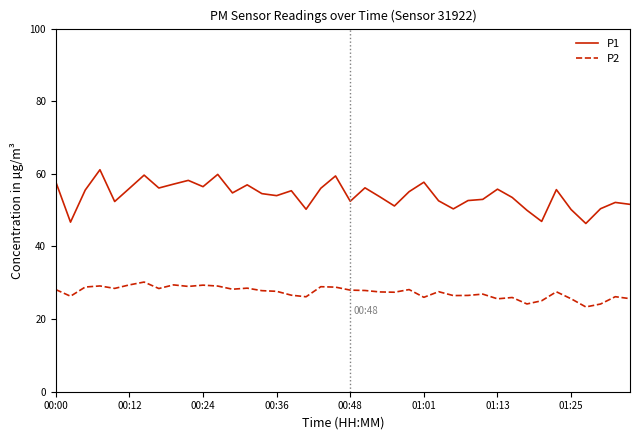

True or false: P1 and P2 cross at least once.

False